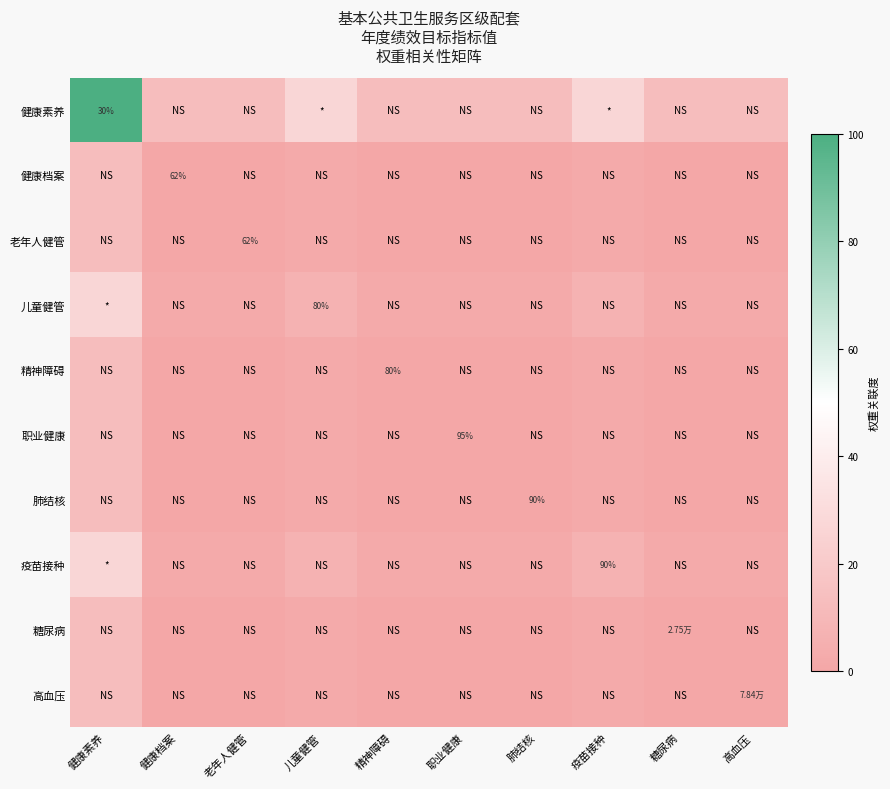

What is the difference between the 高血压 values at 老年人健管 and 疫苗接种?

2.1